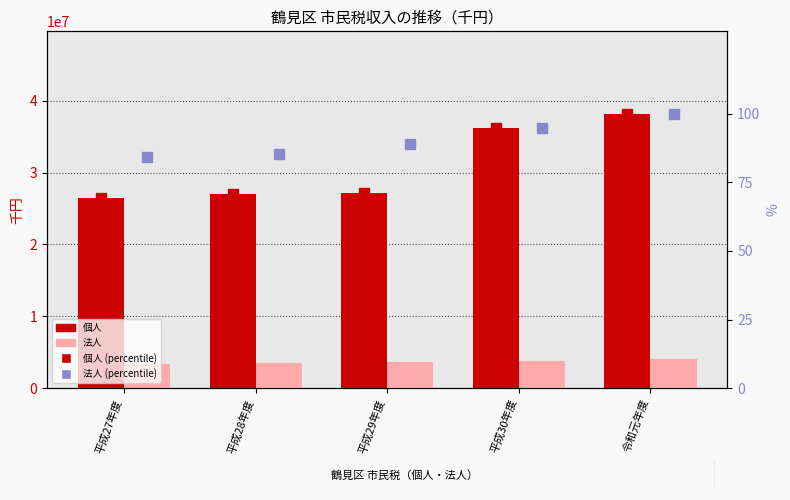

Are the bars horizontal?

No